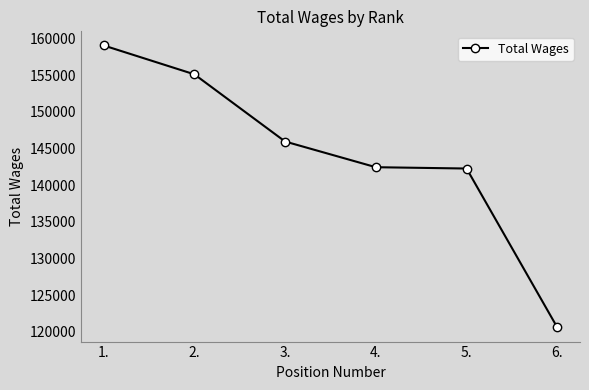

What is the difference between the second highest and second lowest values?

12850